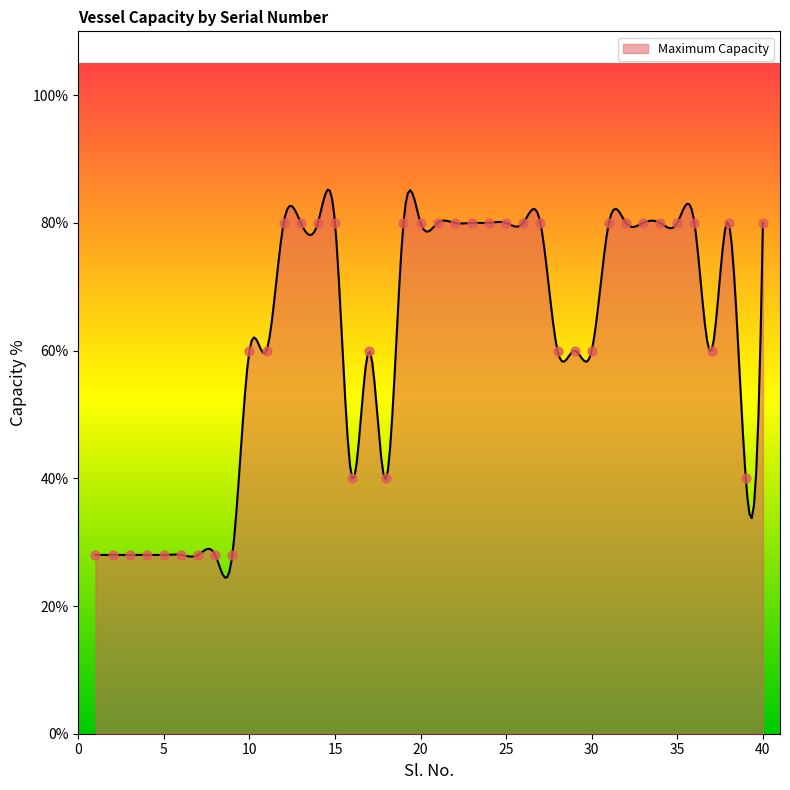

What is the ratio of the value at 22 to the value at 27?

1.0